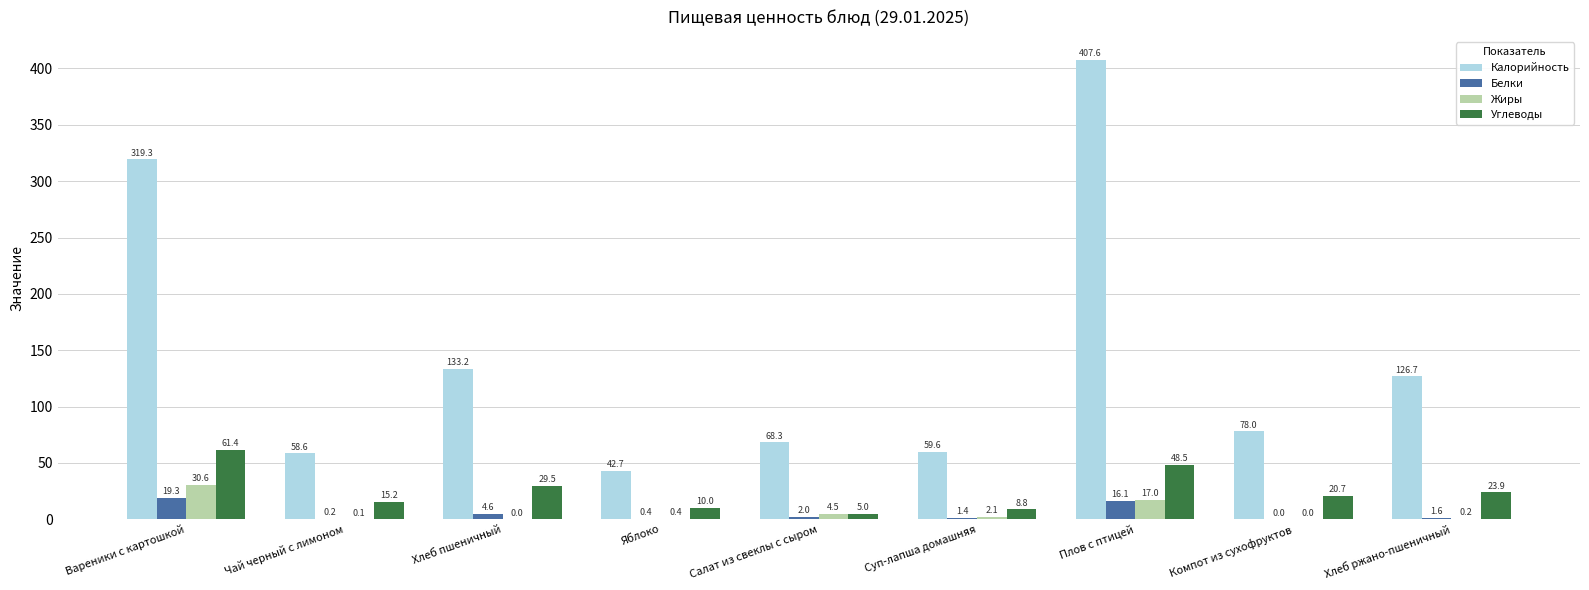

How many groups of bars are there?

9